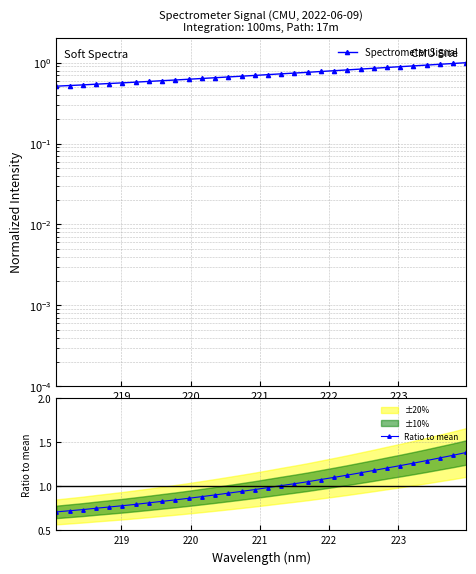

How many data points does each series have?

32